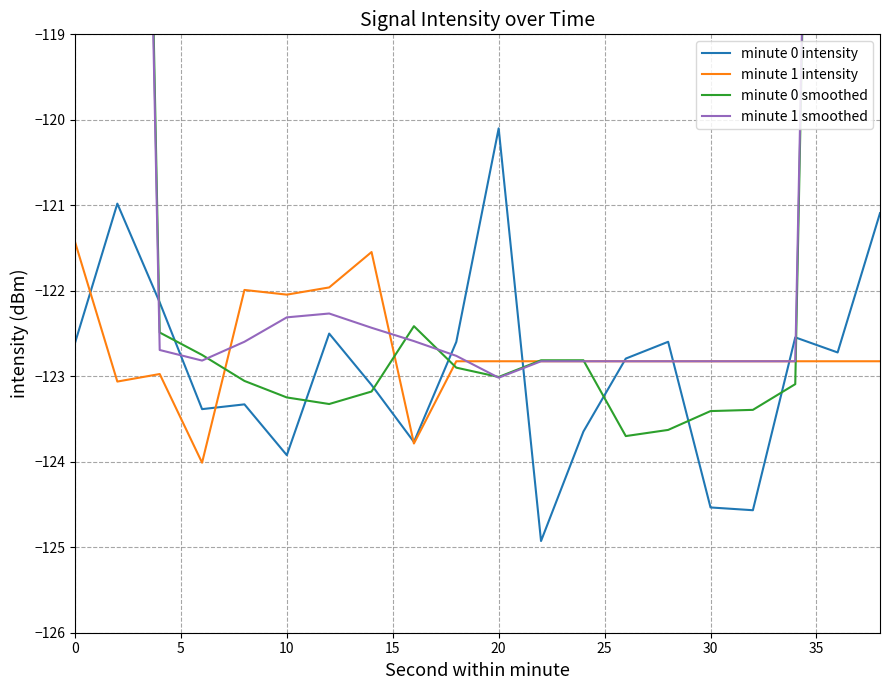

How many times do minute 1 smoothed and minute 1 intensity cross each other?

3